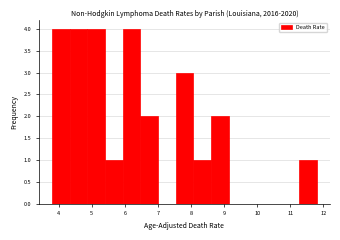

How tall is the bar that spans 5.9 to 6.5 on the x-axis? Neither the bar edges nor the heights are printed on the chart, so give them approximately, as read against the axes.

4